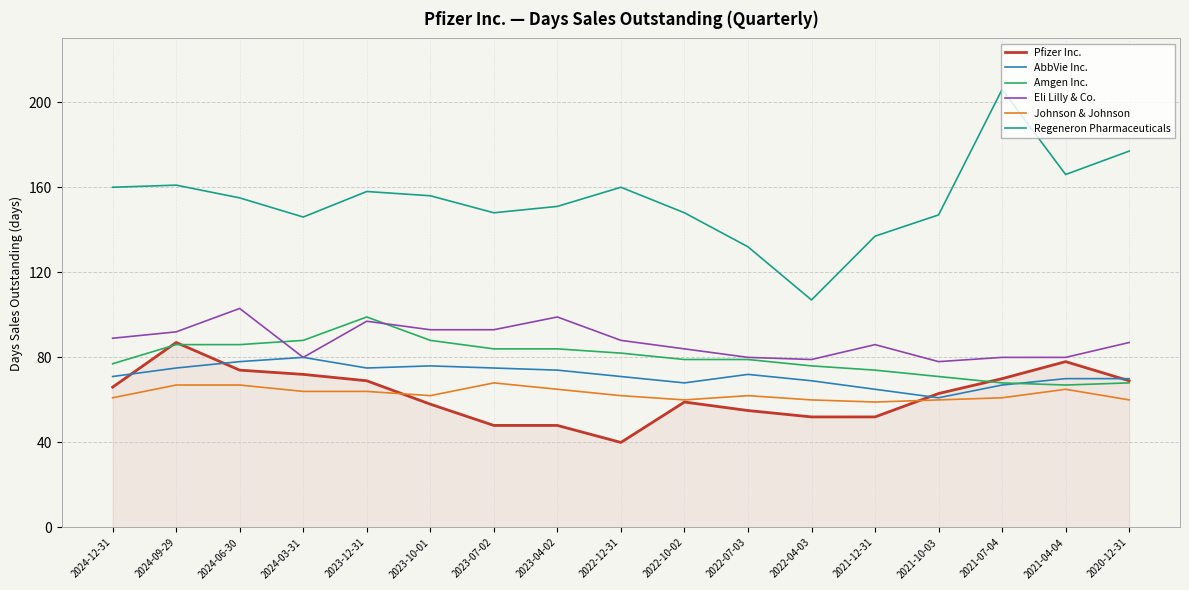

What is the difference between the maximum and minimum values in the Johnson & Johnson series?

9